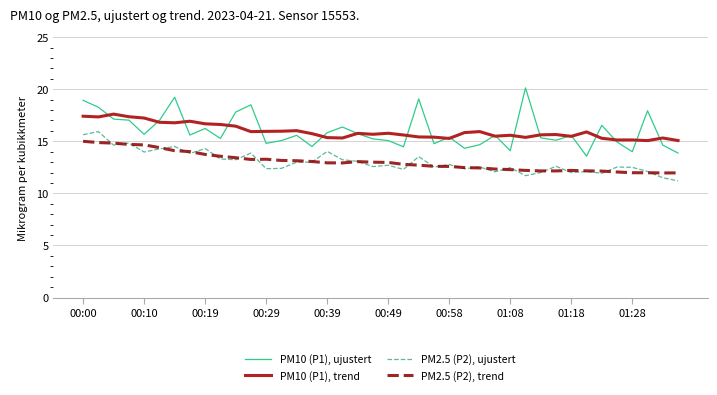

What is the smallest value displayed?

11.2